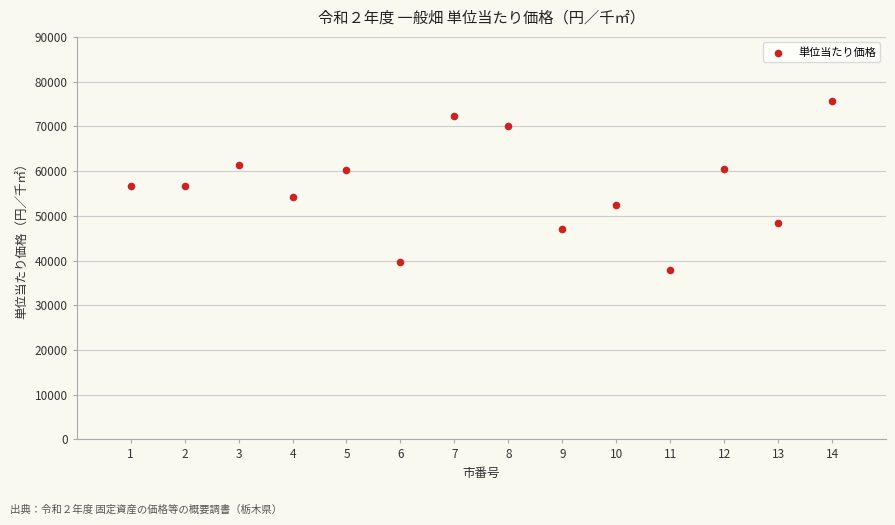

What is the range of X values (max minus min)?

13